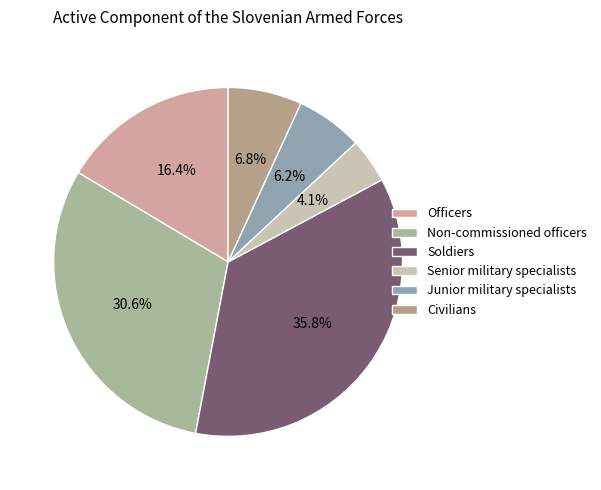

Which category has the smallest portion of the pie?

Senior military specialists